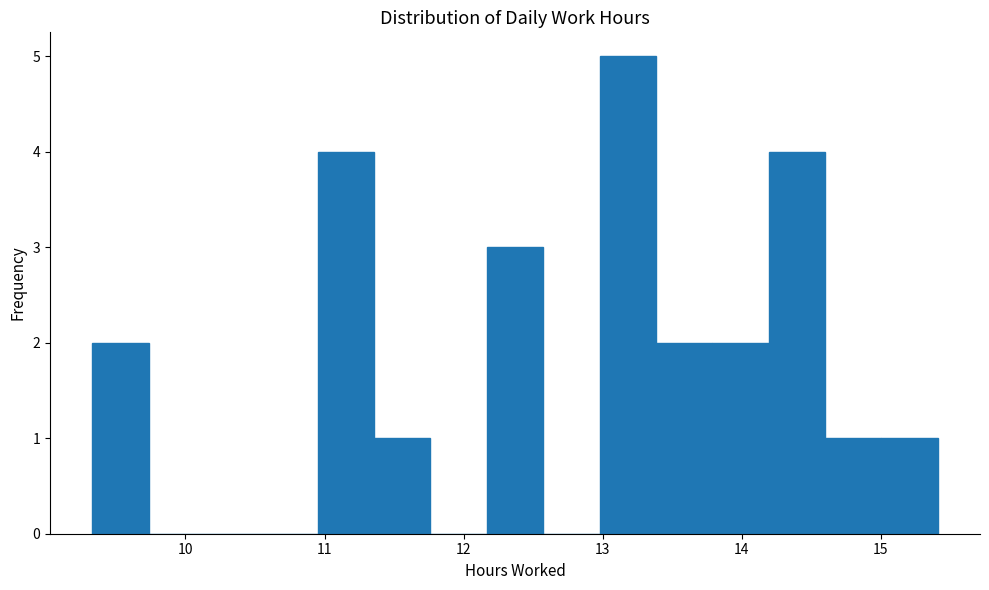

Reading left to right, list every bar in this chart as the range it spans on the x-axis followed by its height. Neither the bar edges nor the heights are printed on the chart, so give them approximately, as read against the axes.

9.3 to 9.7: 2
9.7 to 10.1: 0
10.1 to 10.5: 0
10.5 to 11.0: 0
11.0 to 11.4: 4
11.4 to 11.8: 1
11.8 to 12.2: 0
12.2 to 12.6: 3
12.6 to 13.0: 0
13.0 to 13.4: 5
13.4 to 13.8: 2
13.8 to 14.2: 2
14.2 to 14.6: 4
14.6 to 15.0: 1
15.0 to 15.4: 1